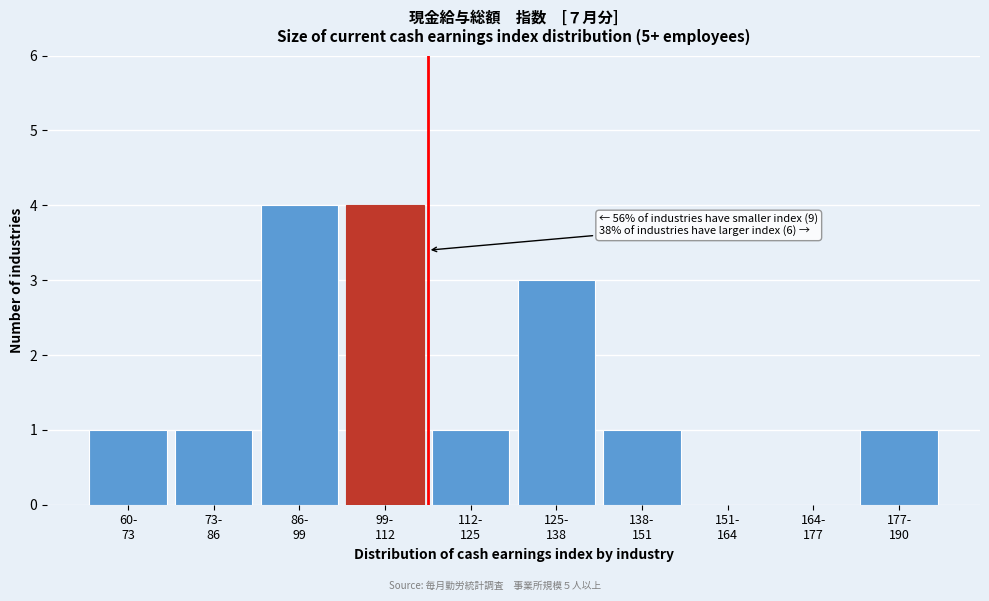

What is the sum of all values?

16